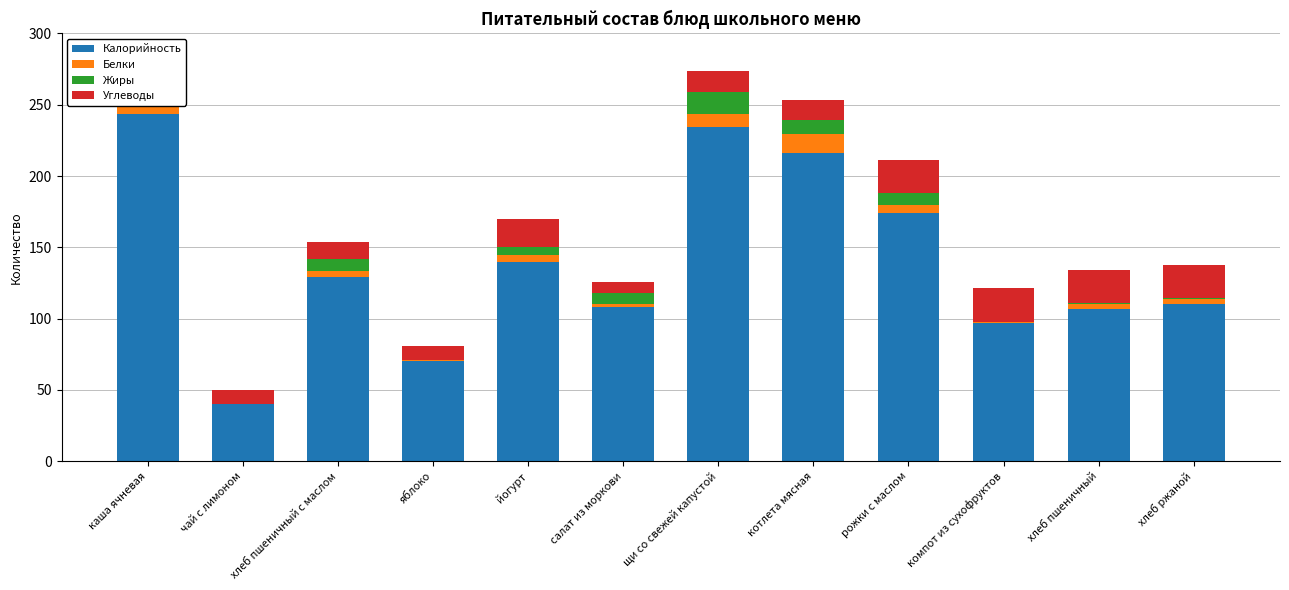

How many data points does each series have?

12